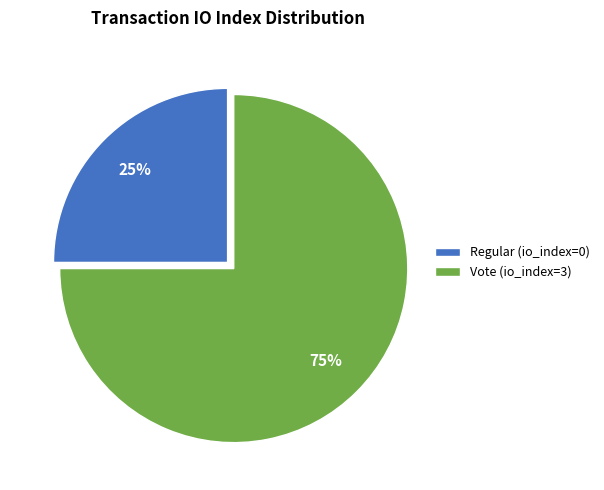

Rank the categories by value from highest to lowest.

Vote (io_index=3), Regular (io_index=0)